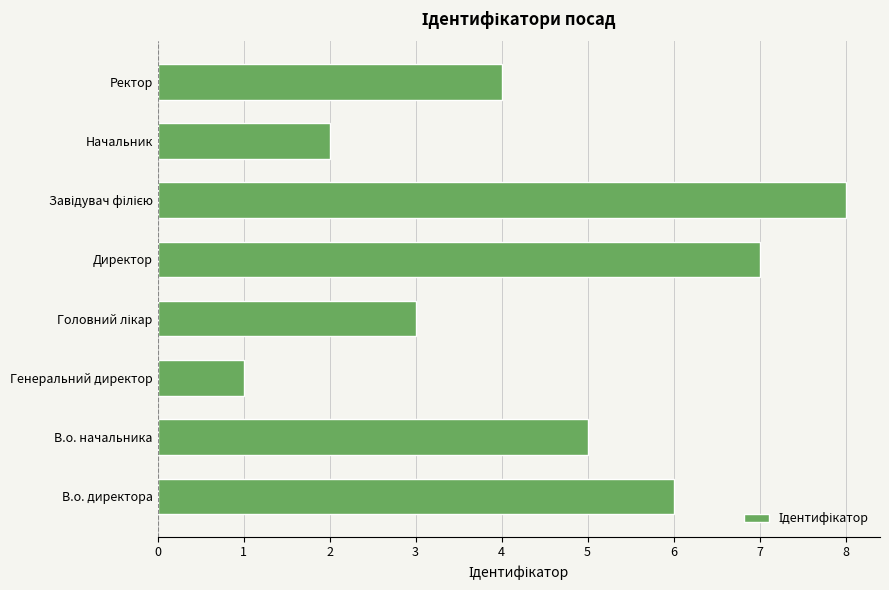

Reading bottom to top, extract all data points from this chart.

6	5	1	3	7	8	2	4